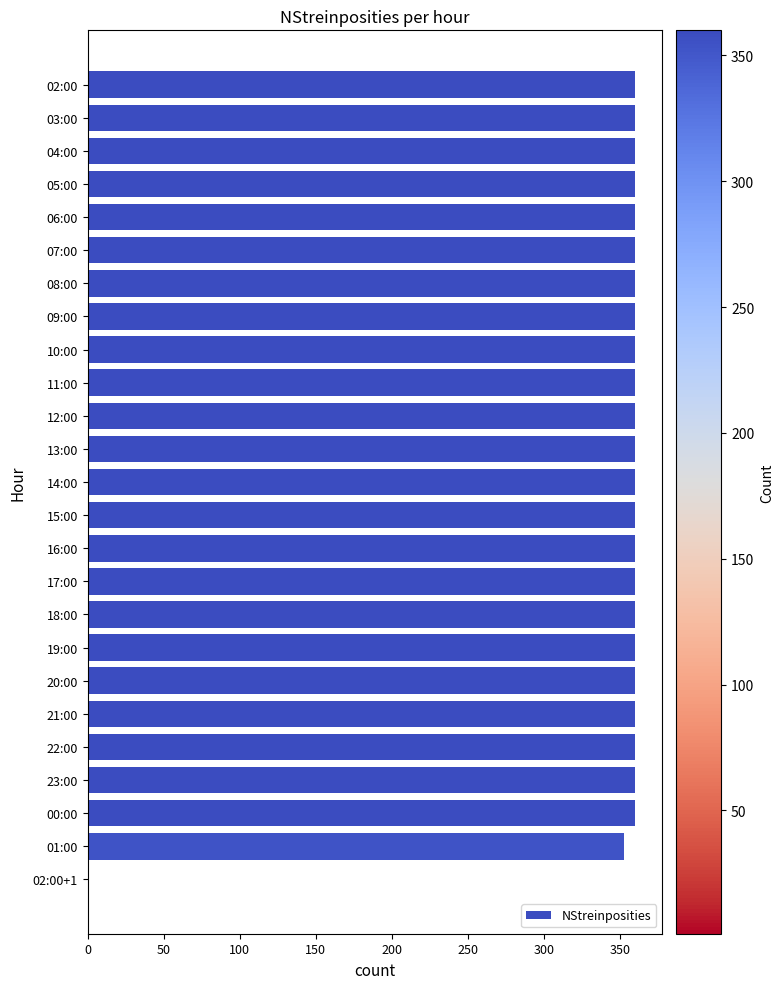

Where is the data nearest to the value 180?

01:00